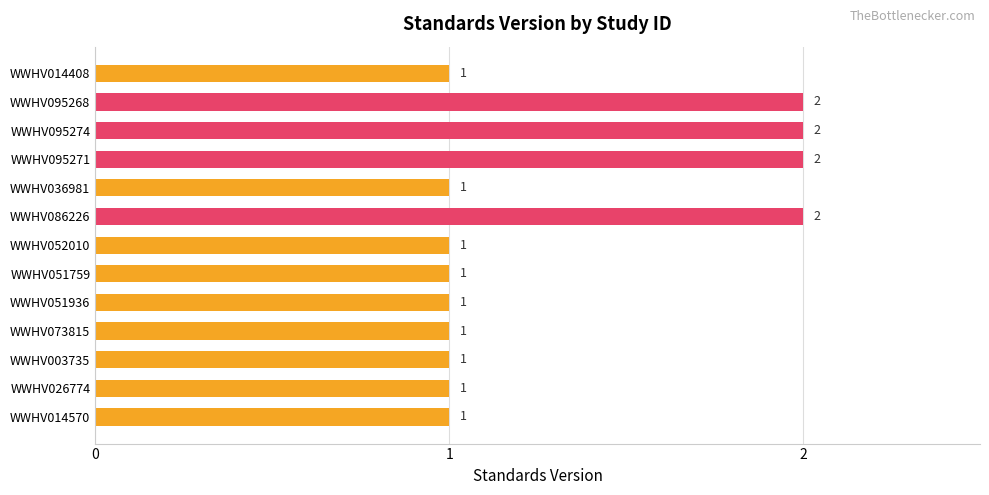

How many data points does each series have?

13